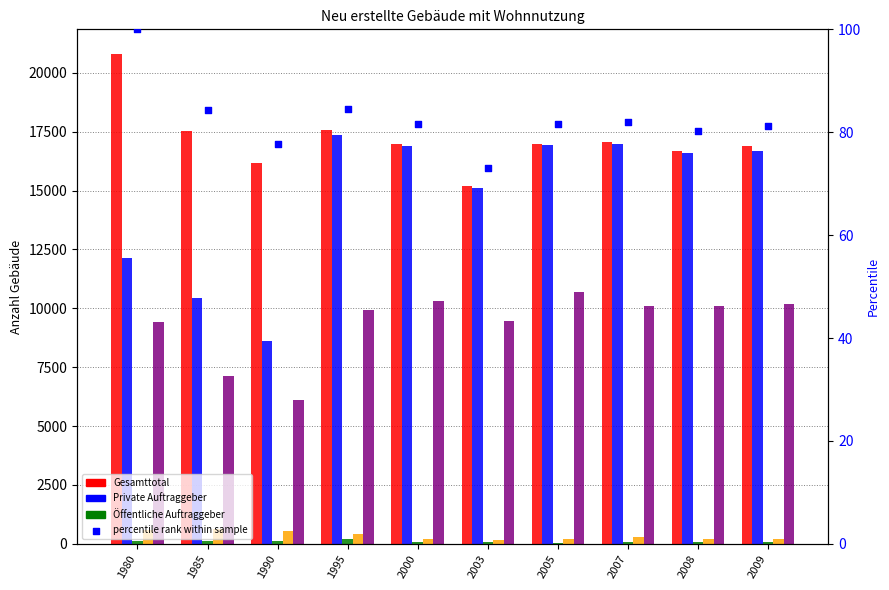

Which series reaches the minimum Y coordinate?

Öffentliche Auftraggeber